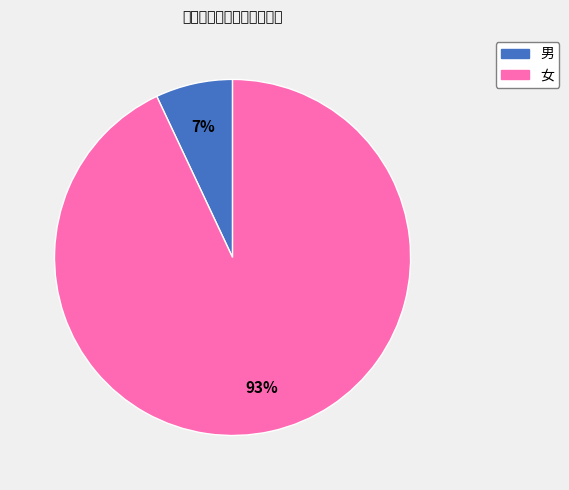

Do 男 and 女 together represent more than half of the pie?

Yes